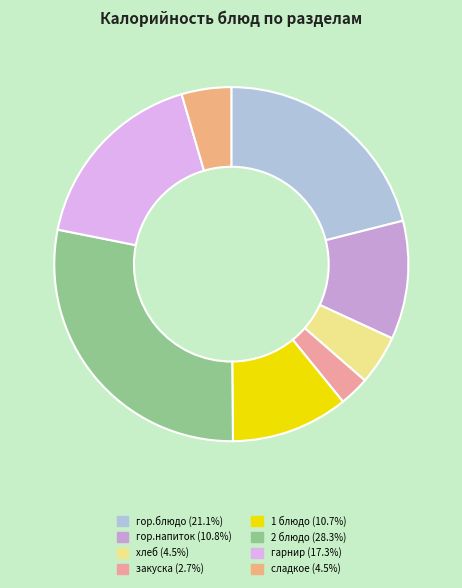

Count the number of slices in the pie.

8